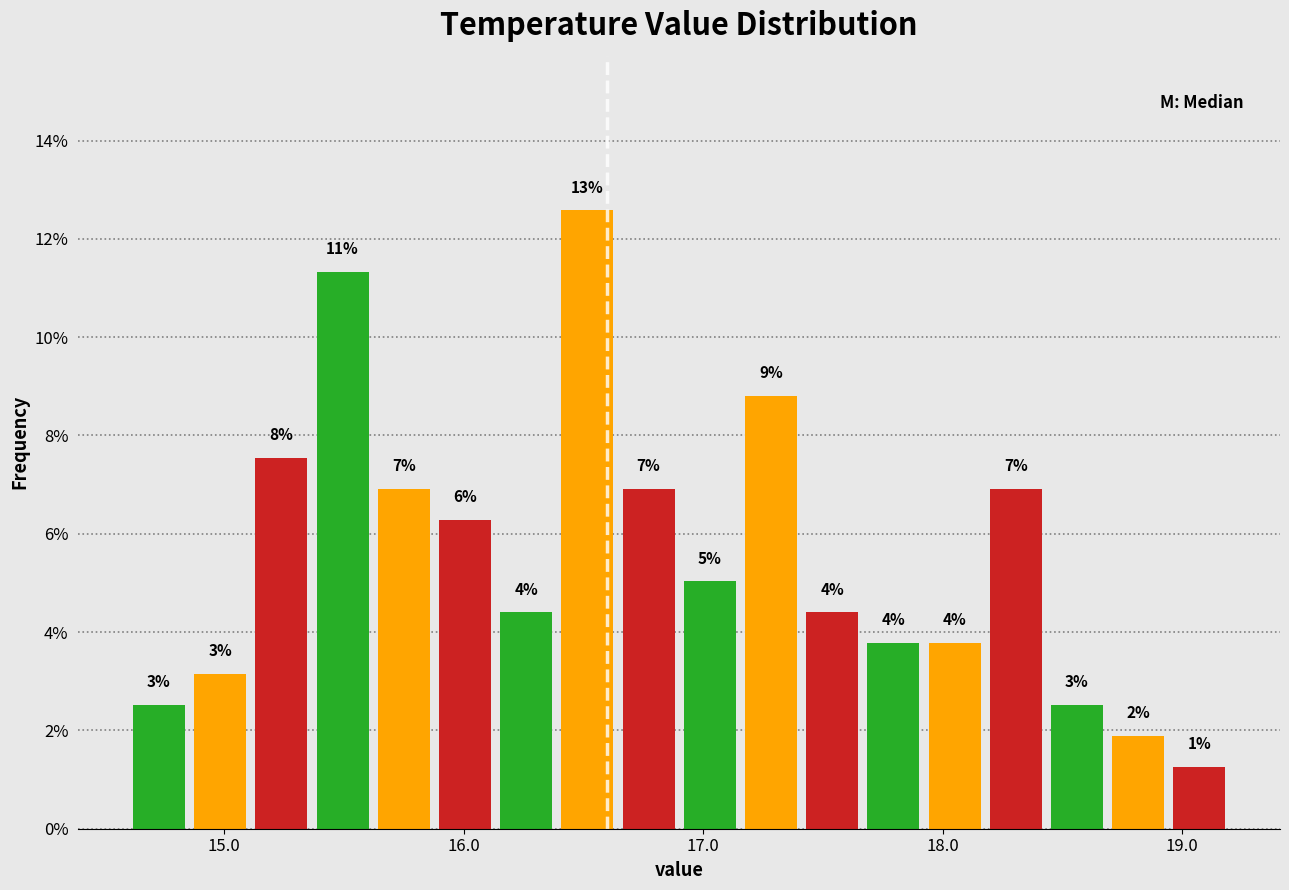

Read against the x-axis, roughly where is the centre of the tallest bar?

16.5